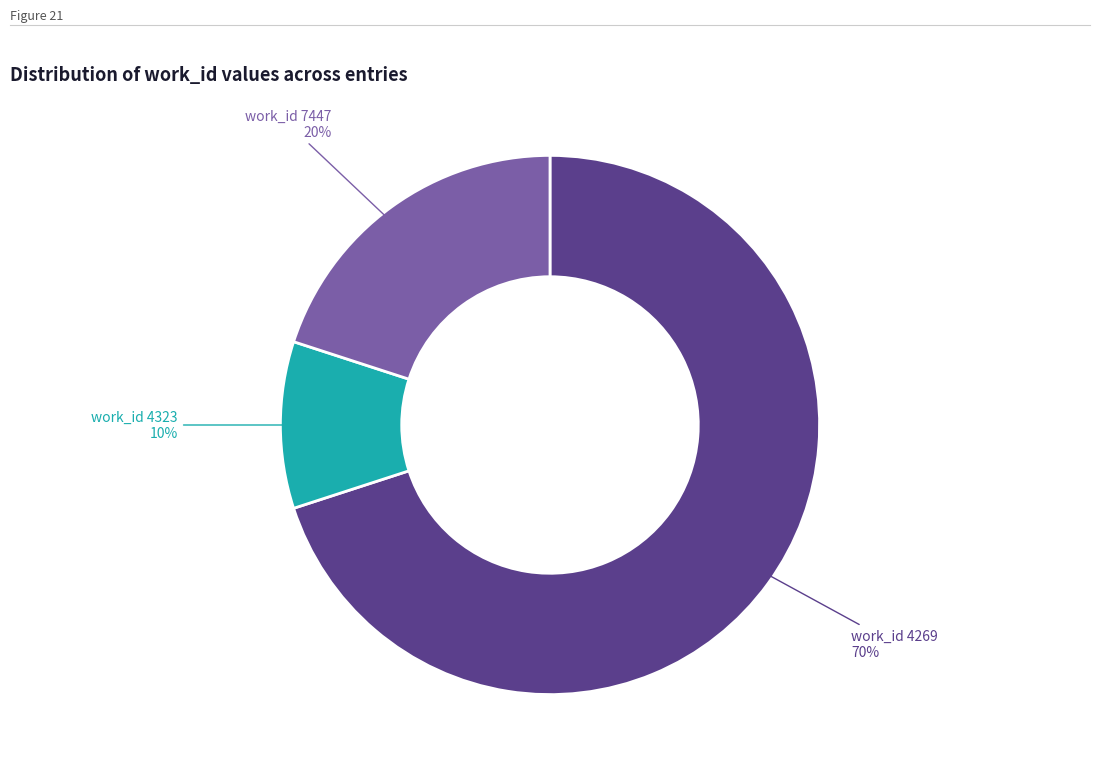

To the nearest percent, what is the average slice percentage?

33%